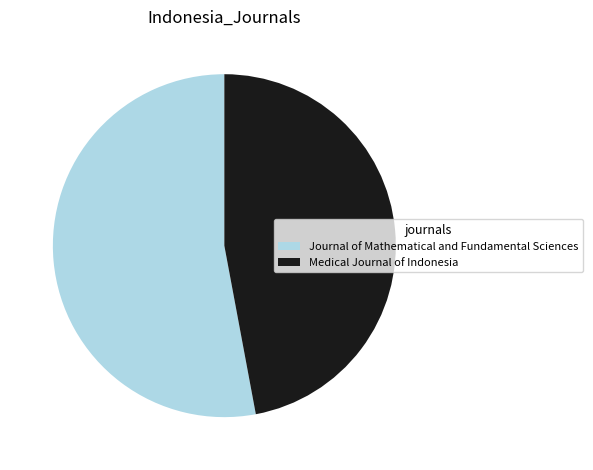

Does any single category account for the majority?

Yes